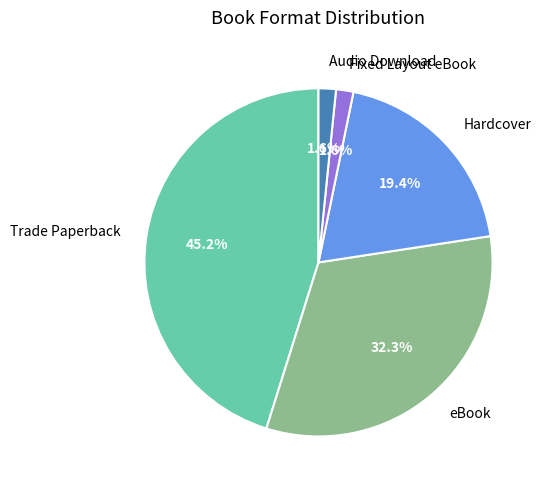

Which has a higher value, Trade Paperback or Fixed Layout eBook?

Trade Paperback